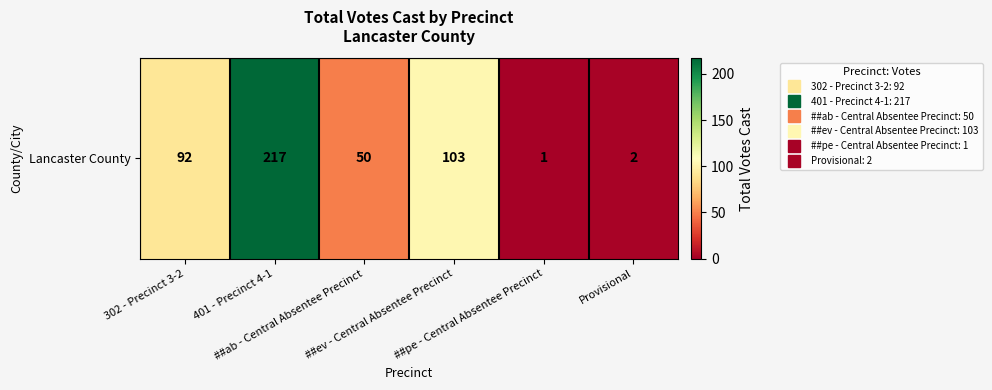

Which has a higher value, ##pe - Central Absentee Precinct or ##ev - Central Absentee Precinct?

##ev - Central Absentee Precinct